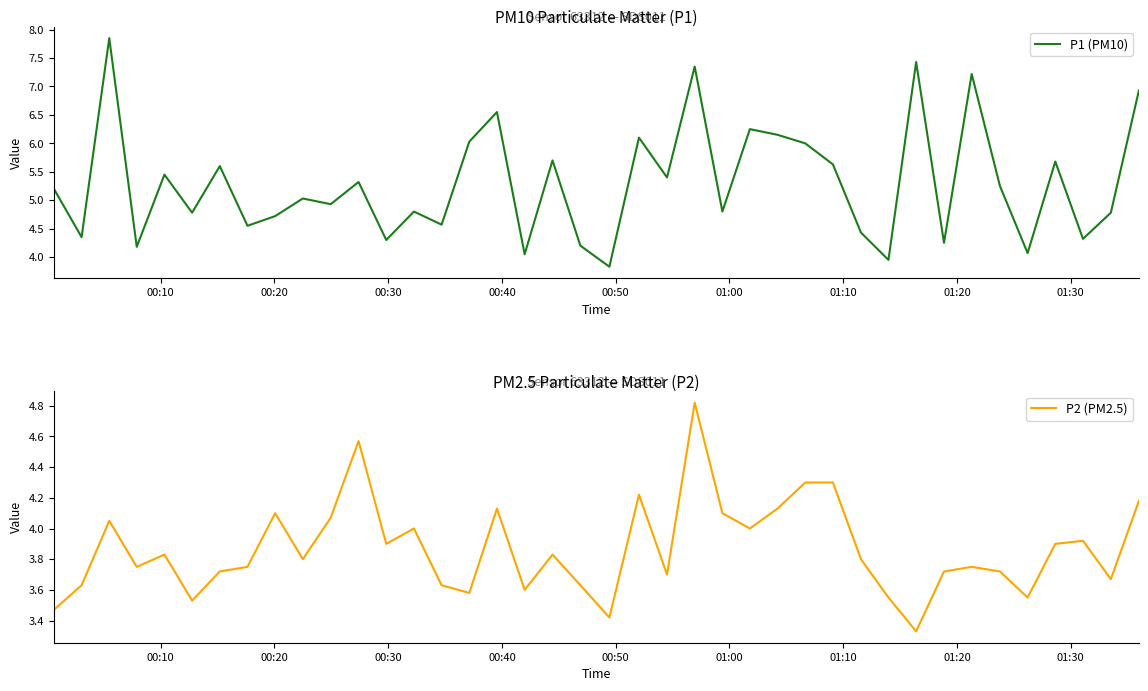

Which series has the largest range (max minus min)?

P1 (PM10)